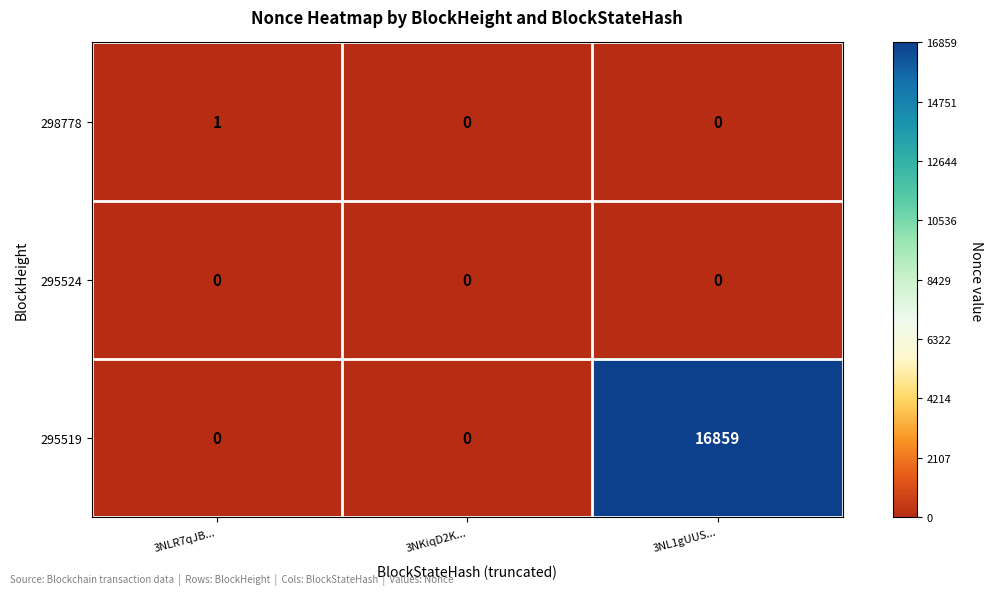

Reading left to right, extract all data points from this chart.

298778: 3NLR7qJB...=1	3NKiqD2K...=0	3NL1gUUS...=0
295524: 3NLR7qJB...=0	3NKiqD2K...=0	3NL1gUUS...=0
295519: 3NLR7qJB...=0	3NKiqD2K...=0	3NL1gUUS...=16859